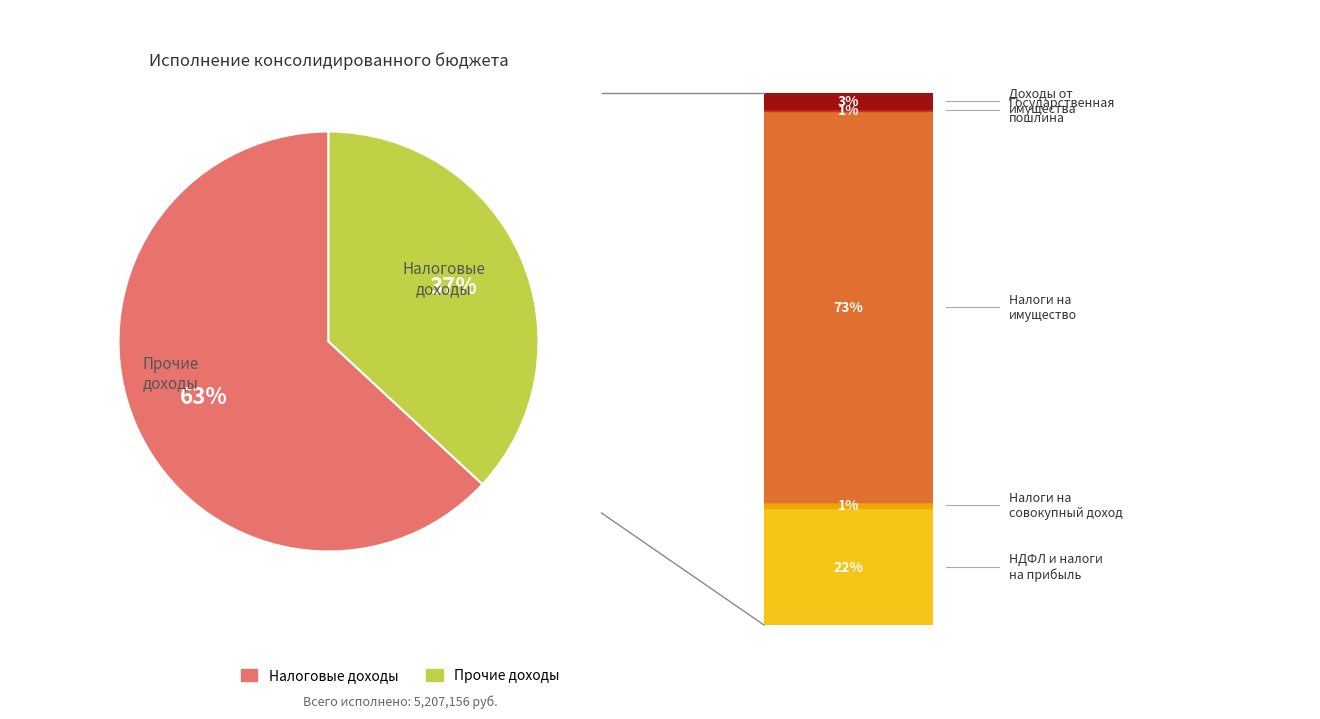

To the nearest percent, what portion does Прочие доходы represent?

37%